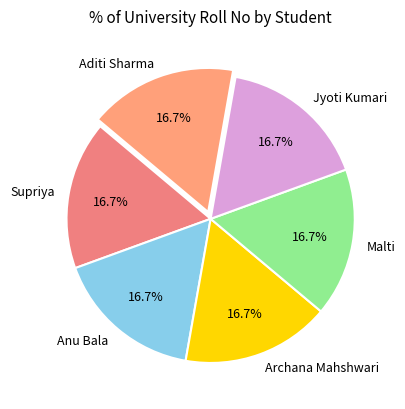

To the nearest percent, what percentage of the pie is Malti?

17%